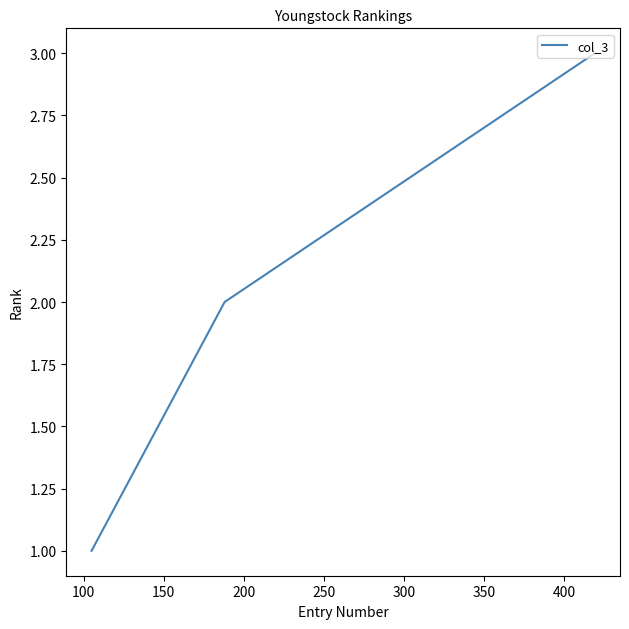

What is the greatest value displayed?

3